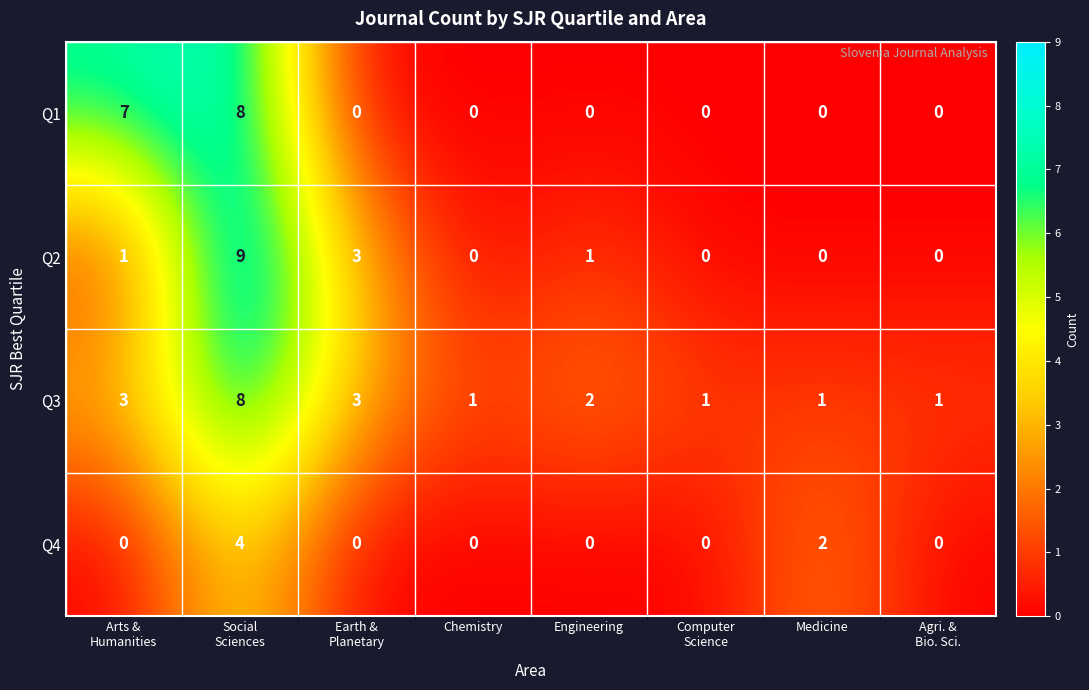

Which series has the largest range (max minus min)?

Q2